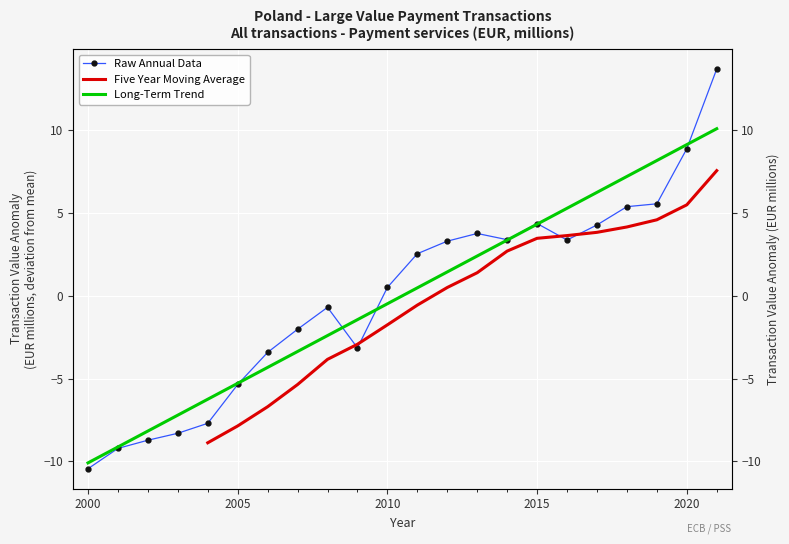

How many categories are shown in the chart?

22